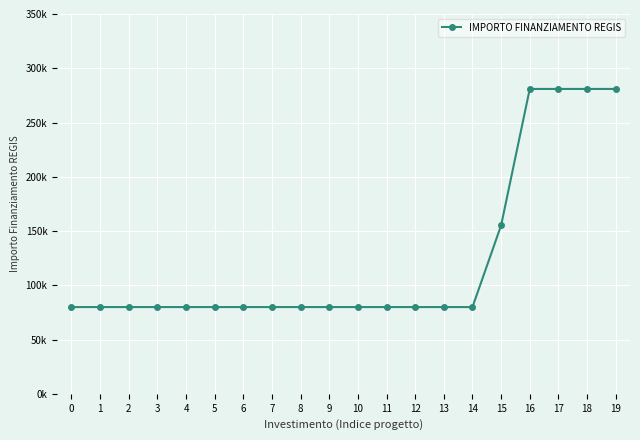

Does the chart have visible grid lines?

Yes